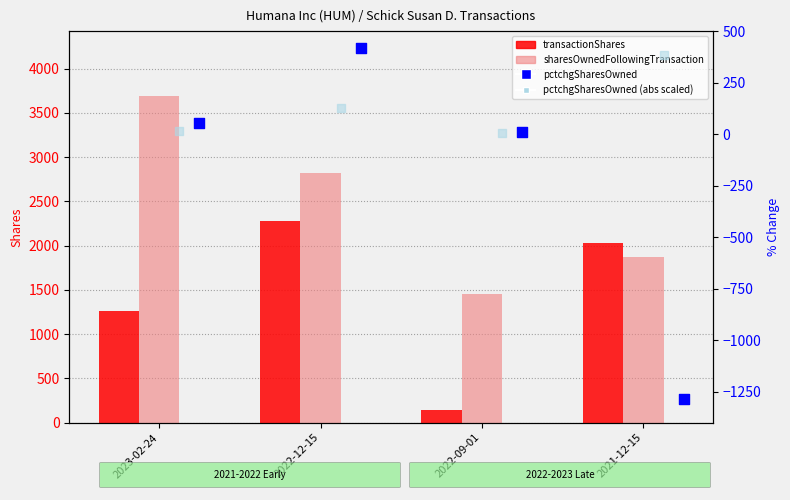

Which series has the largest Y range (max minus min)?

sharesOwnedFollowingTransaction